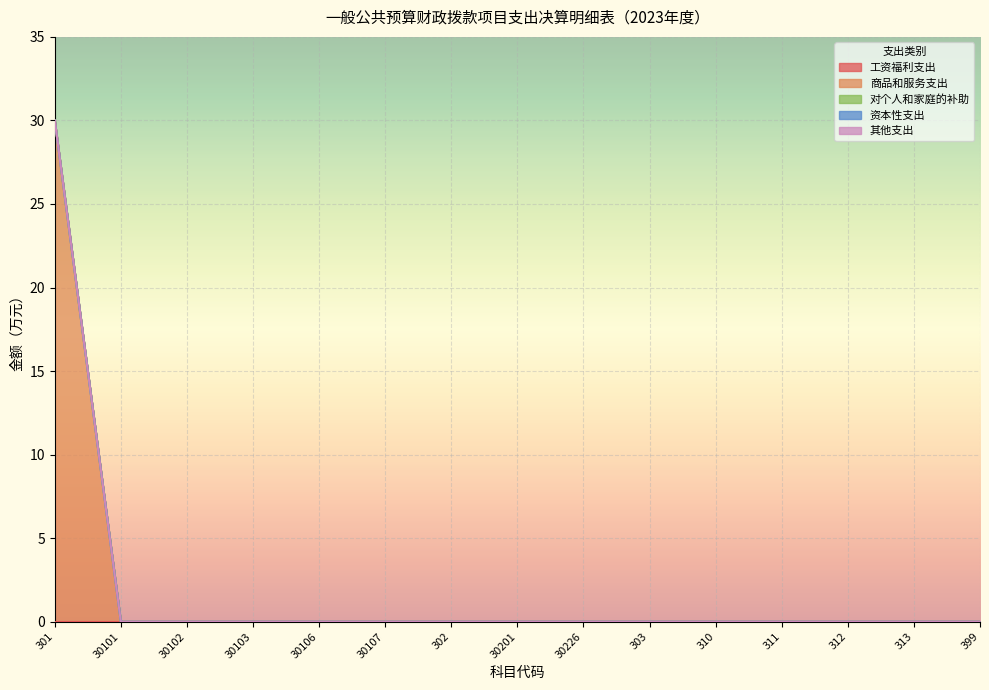

True or false: 其他支出 and 对个人和家庭的补助 cross at least once.

False